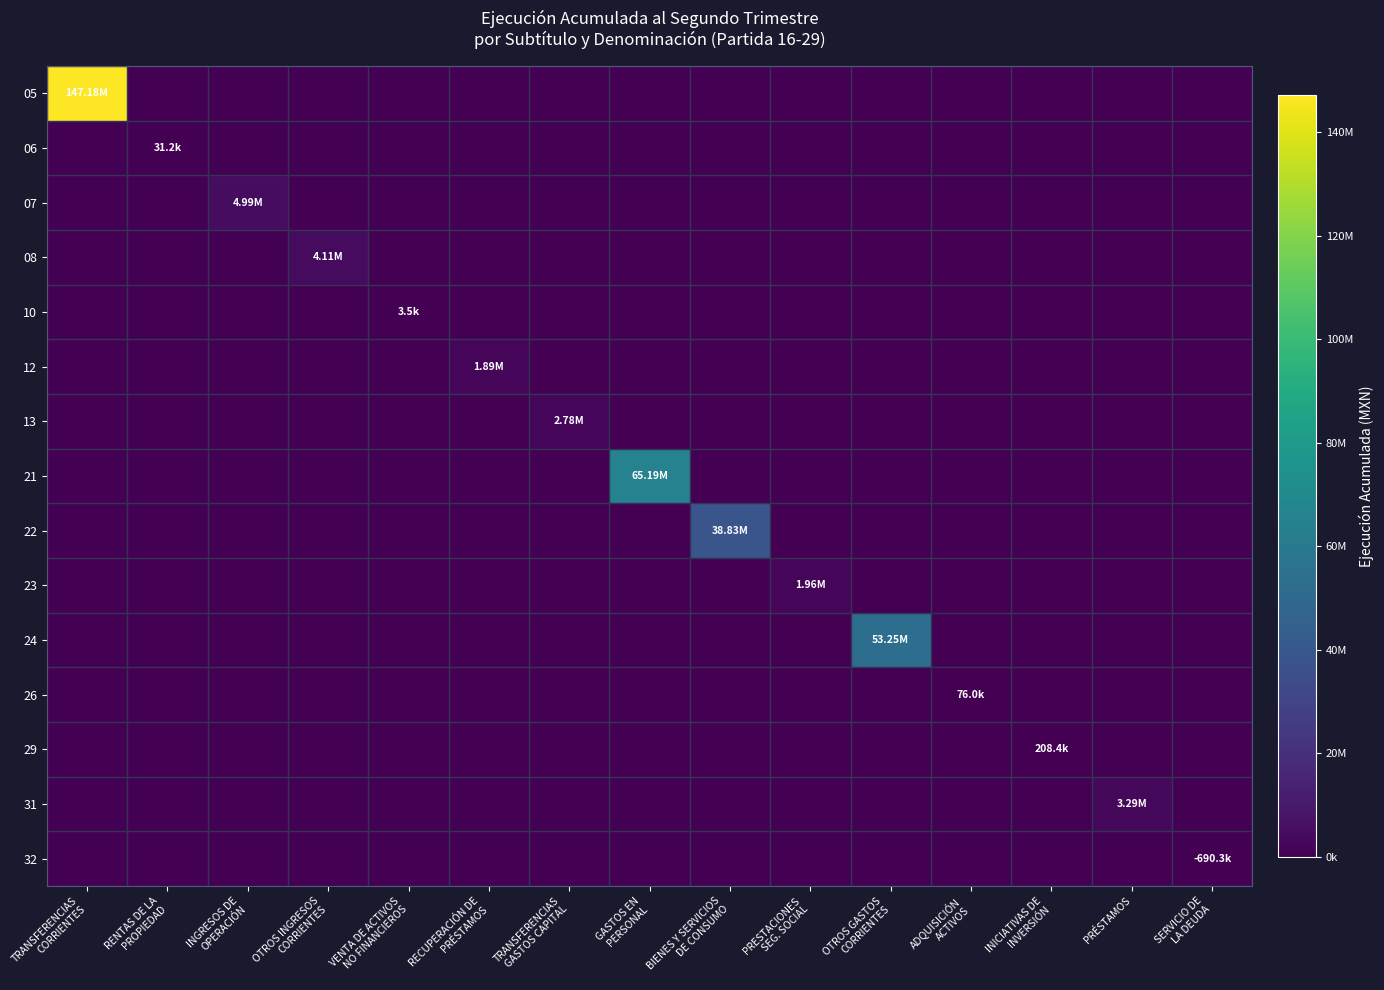

How many data points does each series have?

15